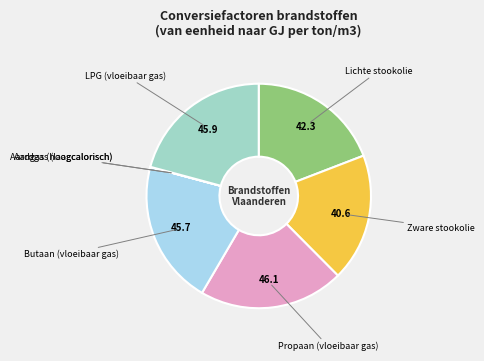

Is there any slice that represents more than half of the pie?

No